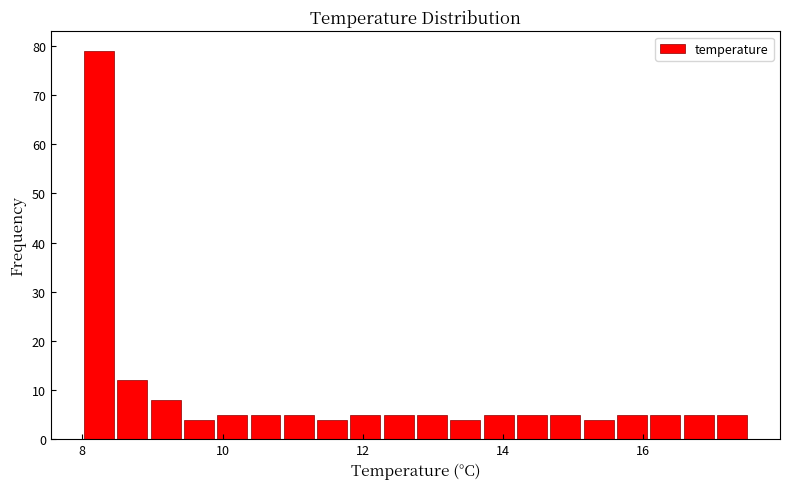

Read against the x-axis, roughly where is the centre of the tallest bar?

8.2